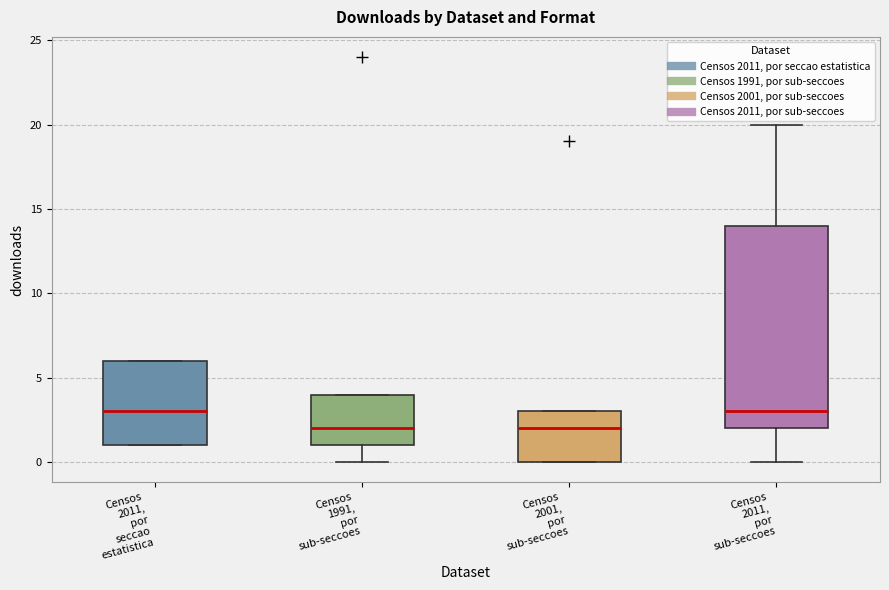

Reading left to right, read every box against the y-axis: the position of its median line, the range the box covers, and the ends of its whiskers. The values are not printed on the chart, so give them approximately, as read against the axis.

Censos 2011, por seccao estatistica: median 3, box 1 to 6, whiskers 1 to 6
Censos 1991, por sub-seccoes: median 2, box 1 to 4, whiskers 0 to 4
Censos 2001, por sub-seccoes: median 2, box 0 to 3, whiskers 0 to 3
Censos 2011, por sub-seccoes: median 3, box 2 to 14, whiskers 0 to 20